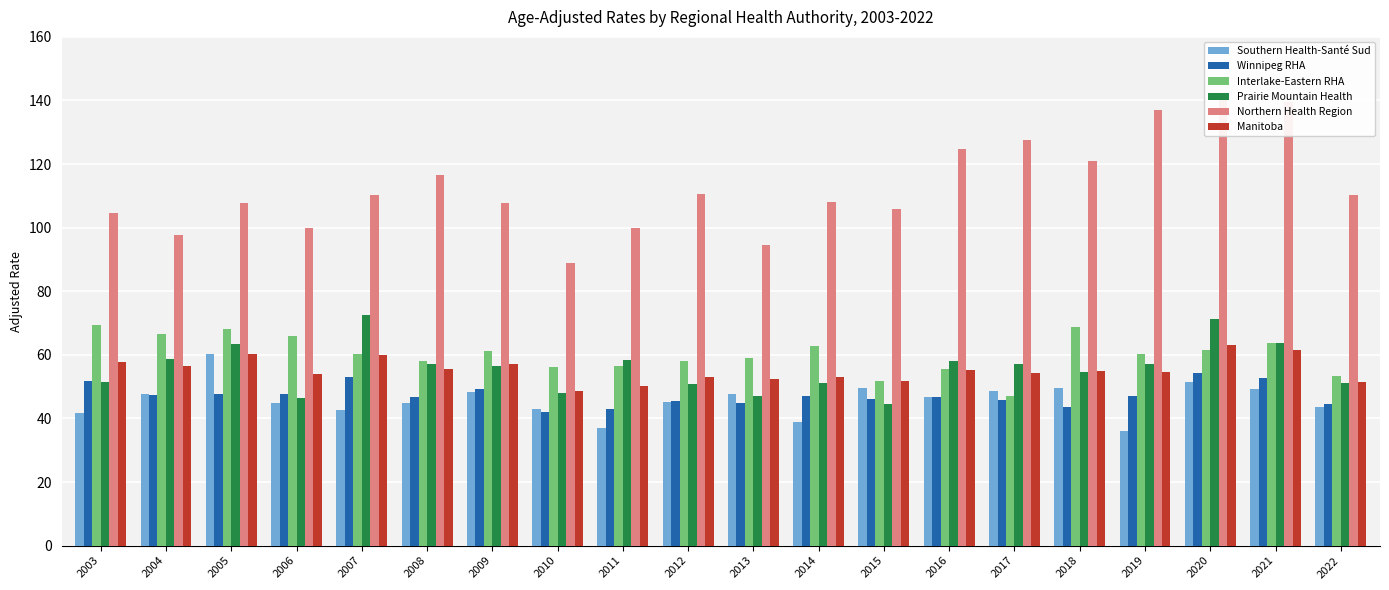

What is the approximate value of Prairie Mountain Health at 2019?

57.1